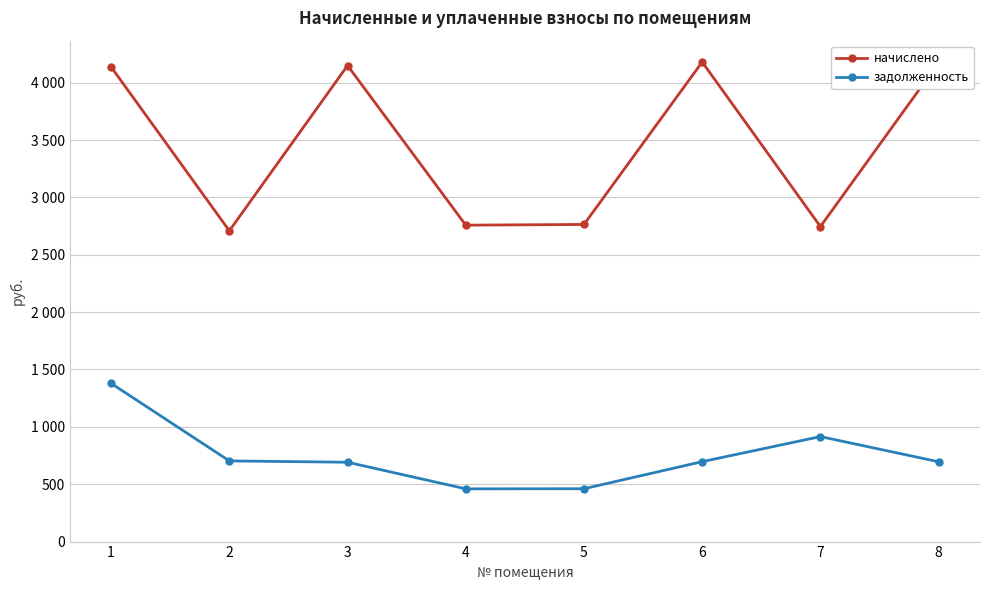

How many interior local valleys does the начислено series have?

3